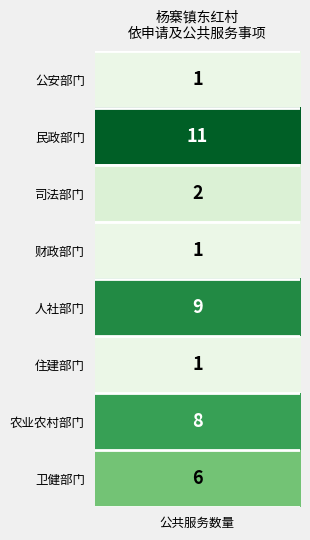

What is the change in value from 5 to 6?

+7